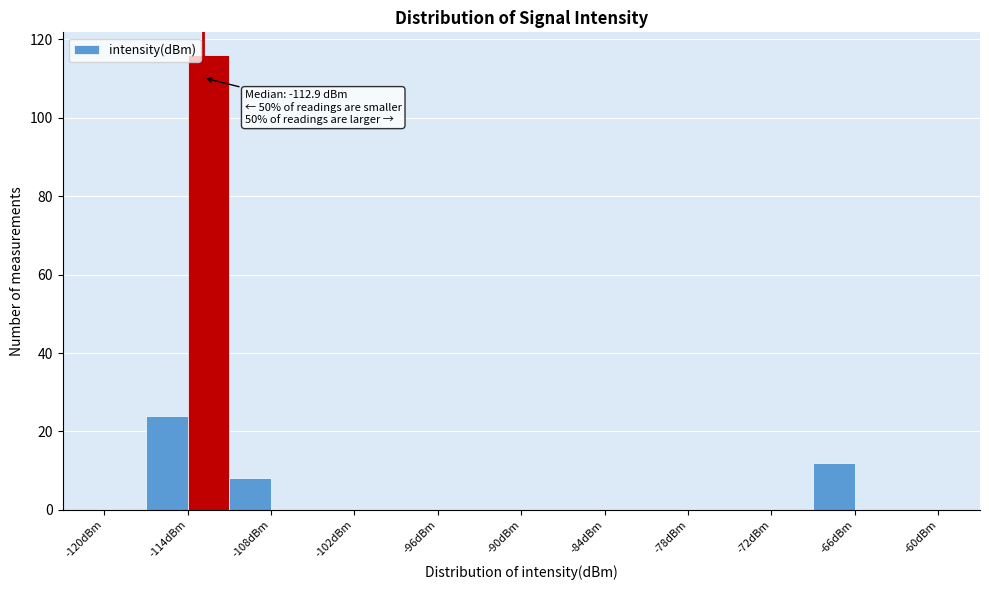

Around what value on the x-axis is the tallest bar? Give the approximate position of its centre, as read against the axis.

-112